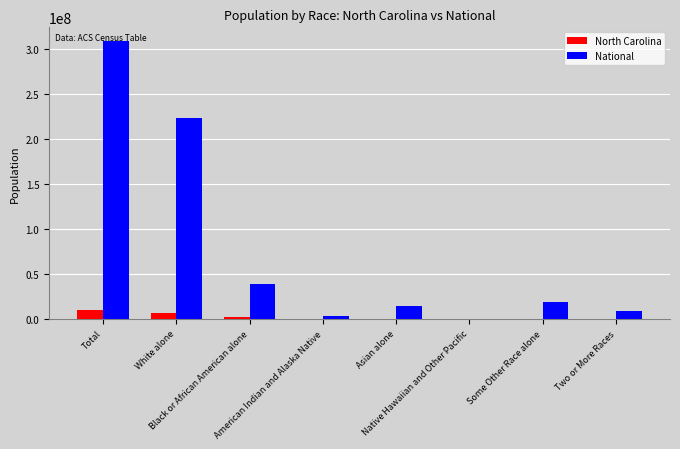

What is the greatest value displayed?

308745538